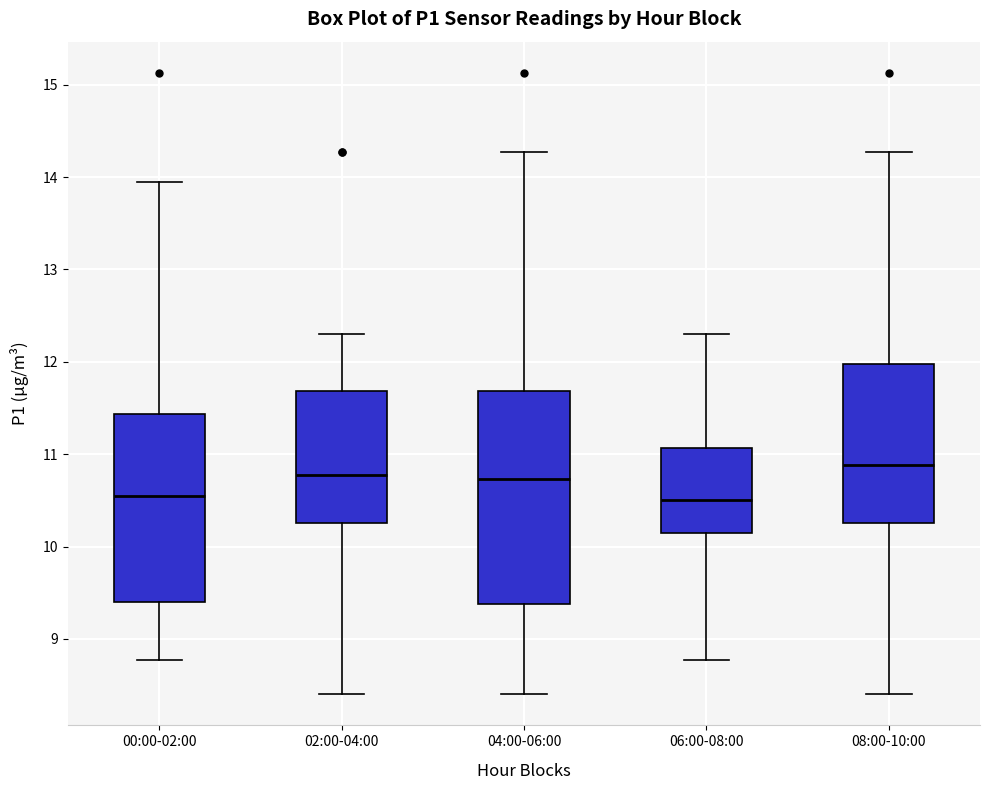

Reading left to right, read every box against the y-axis: the position of its median line, the range the box covers, and the ends of its whiskers. The values are not printed on the chart, so give them approximately, as read against the axis.

00:00-02:00: median 10.6, box 9.4 to 11.4, whiskers 8.8 to 14.0
02:00-04:00: median 10.8, box 10.3 to 11.7, whiskers 8.4 to 12.3
04:00-06:00: median 10.7, box 9.4 to 11.7, whiskers 8.4 to 14.3
06:00-08:00: median 10.5, box 10.2 to 11.1, whiskers 8.8 to 12.3
08:00-10:00: median 10.9, box 10.3 to 12.0, whiskers 8.4 to 14.3